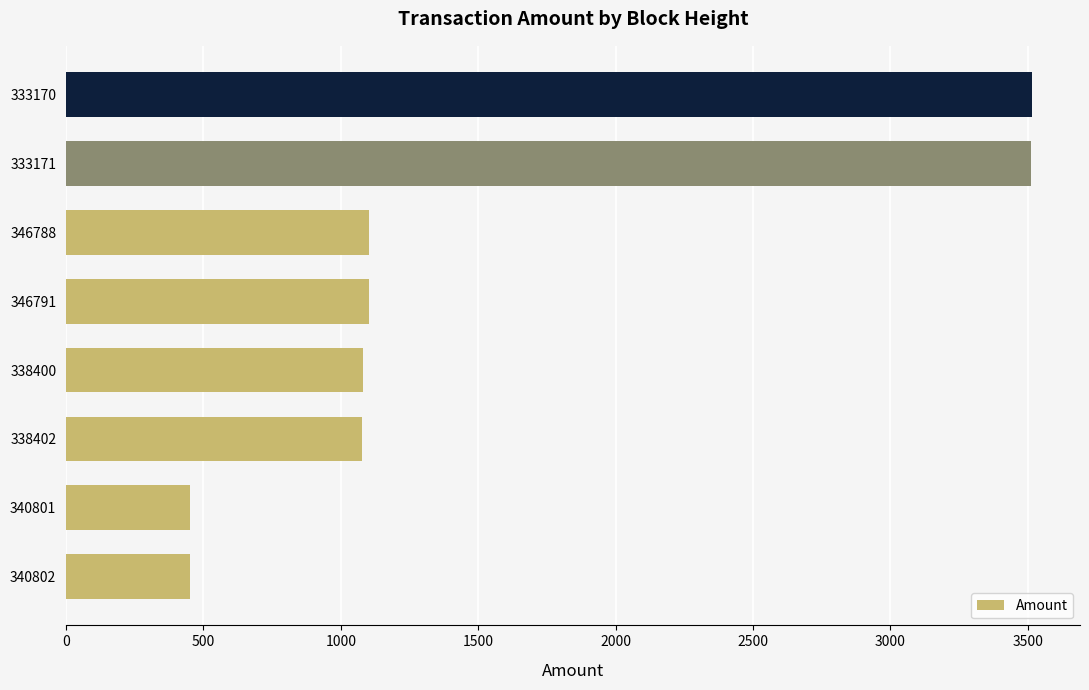

The chart shows a value of 450.0 at 340801. True or false?

True